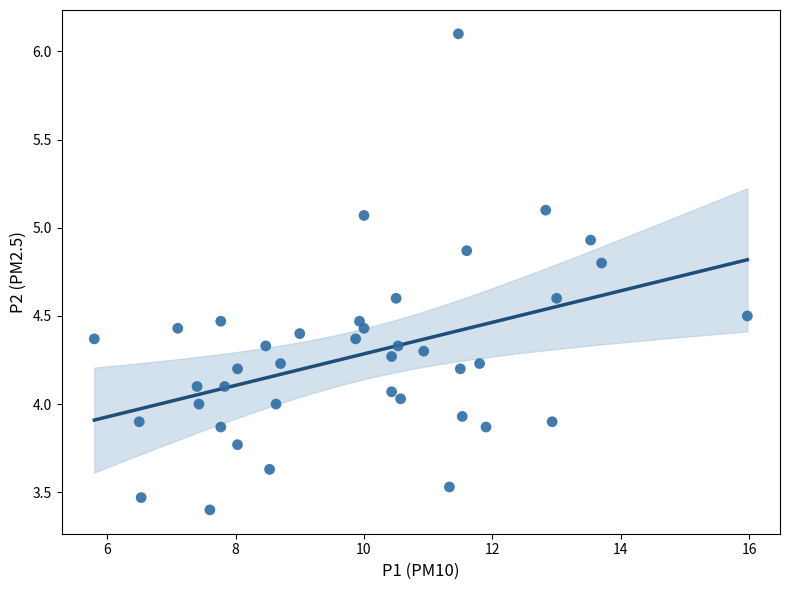

What is the range of X values (max minus min)?

10.2